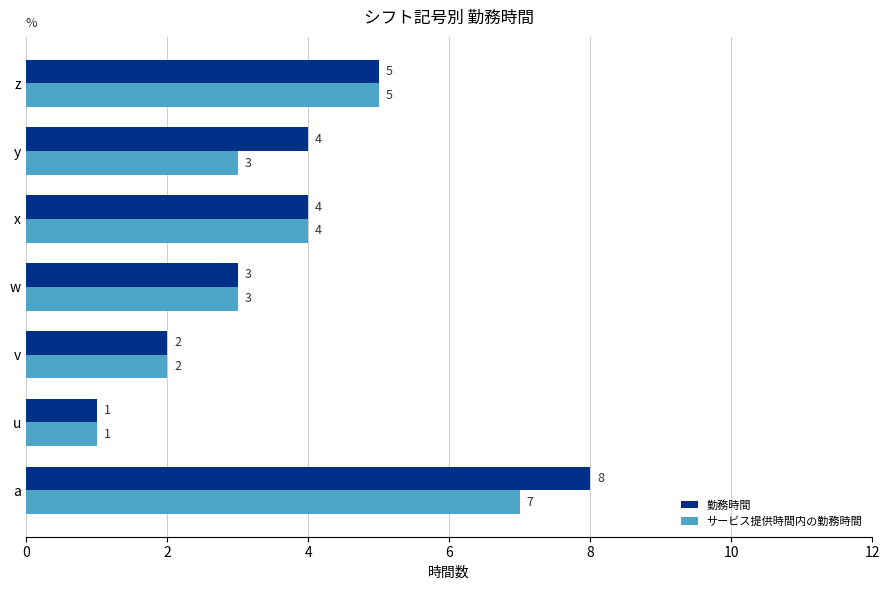

Count the サービス提供時間内の勤務時間 values in the range 2 to 5.

5